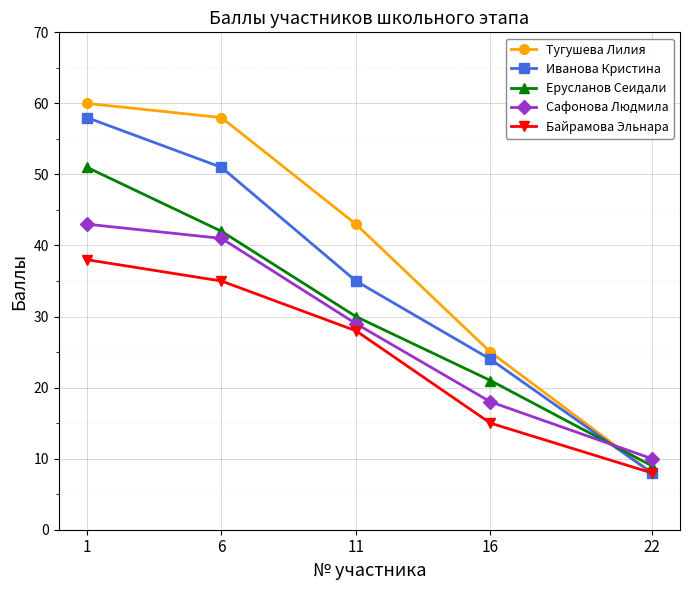

The value of Тугушева Лилия at 1 is 81. True or false?

False